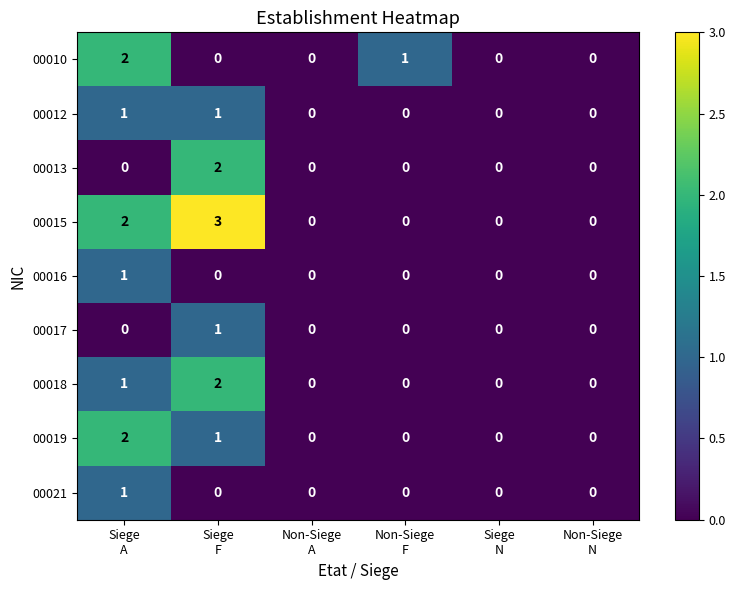

What is the sum of all 00018 values?

3